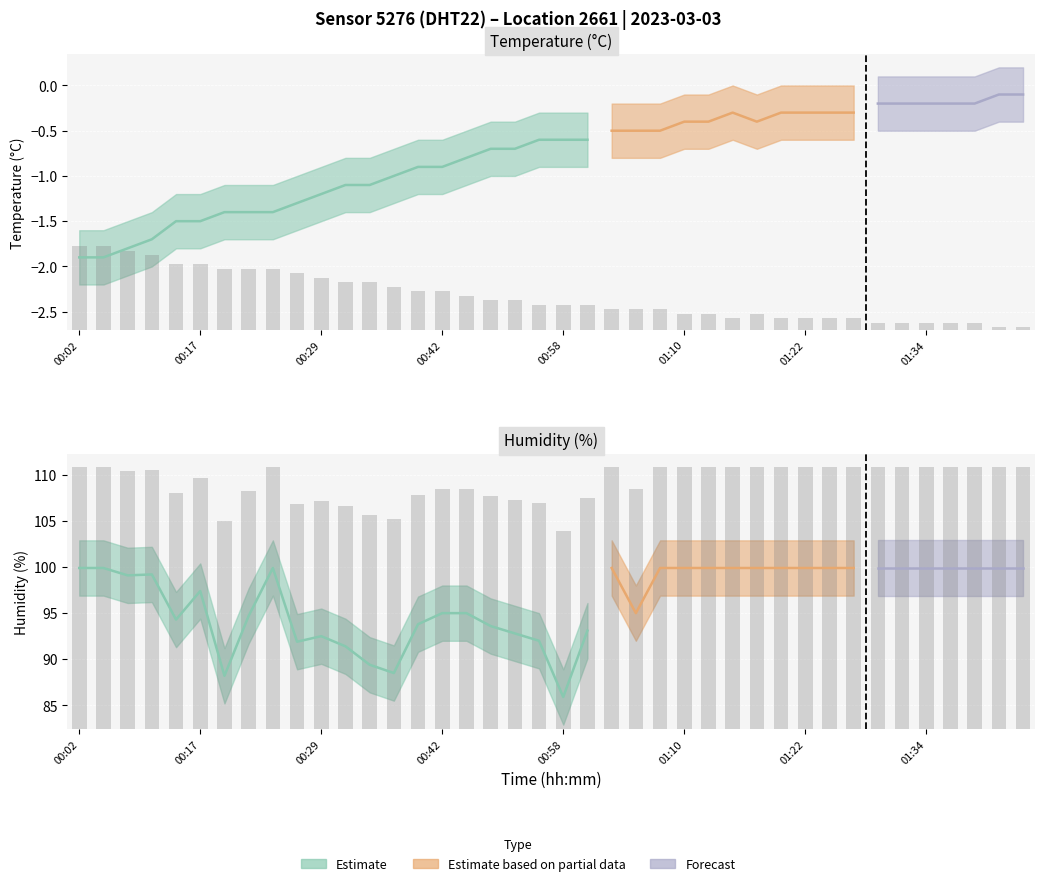

What position from the right is 01:32?

6